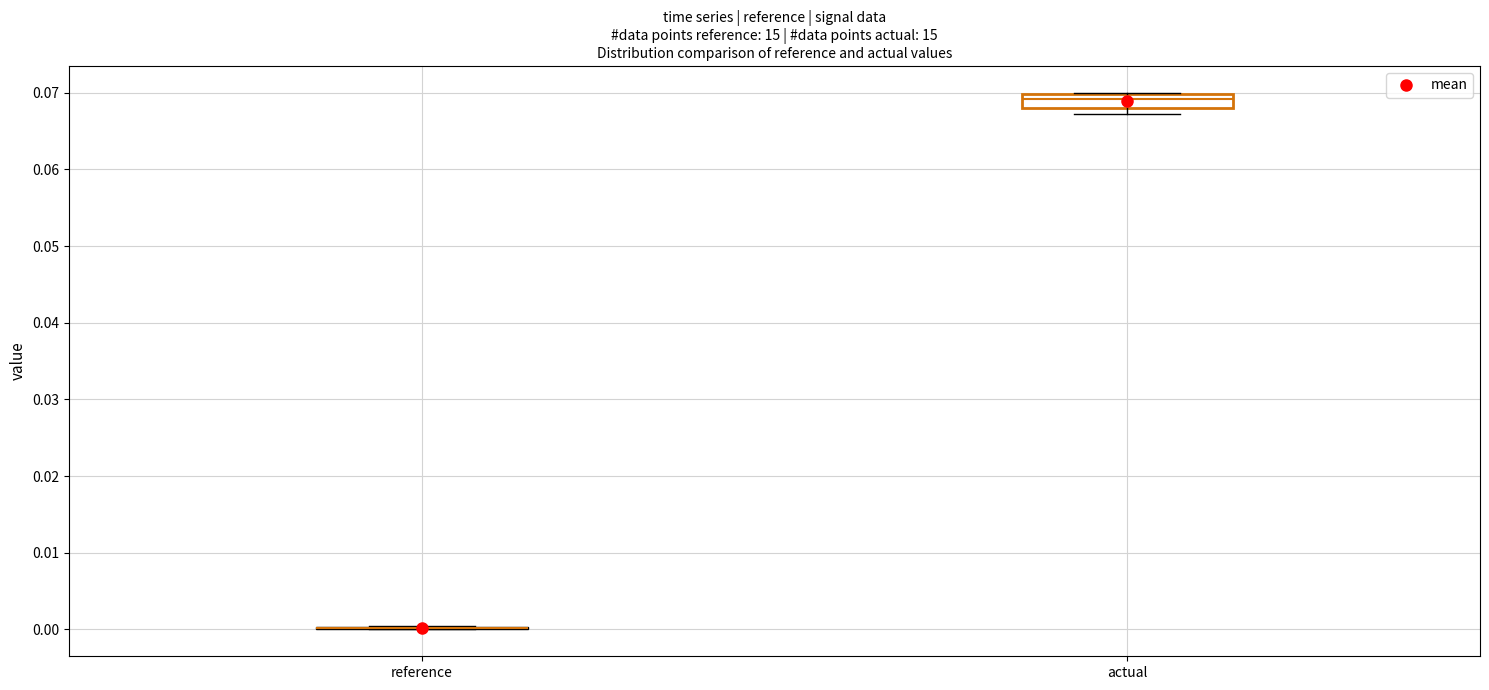

Reading left to right, read every box against the y-axis: the position of its median line, the range the box covers, and the ends of its whiskers. The values are not printed on the chart, so give them approximately, as read against the axis.

reference: box collapsed to a line at 0.000, whiskers 0.000 to 0.000
actual: median 0.069, box 0.068 to 0.070, whiskers 0.067 to 0.070